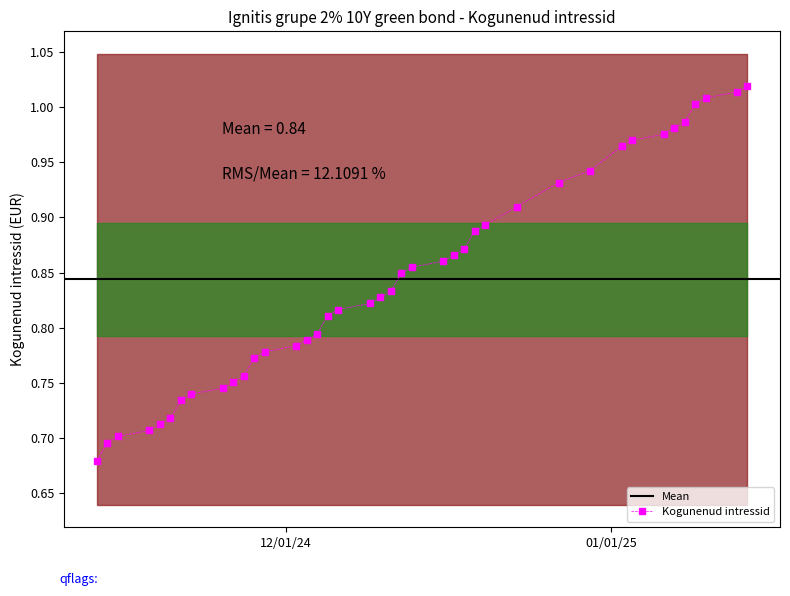

What is the greatest value displayed?

1.0